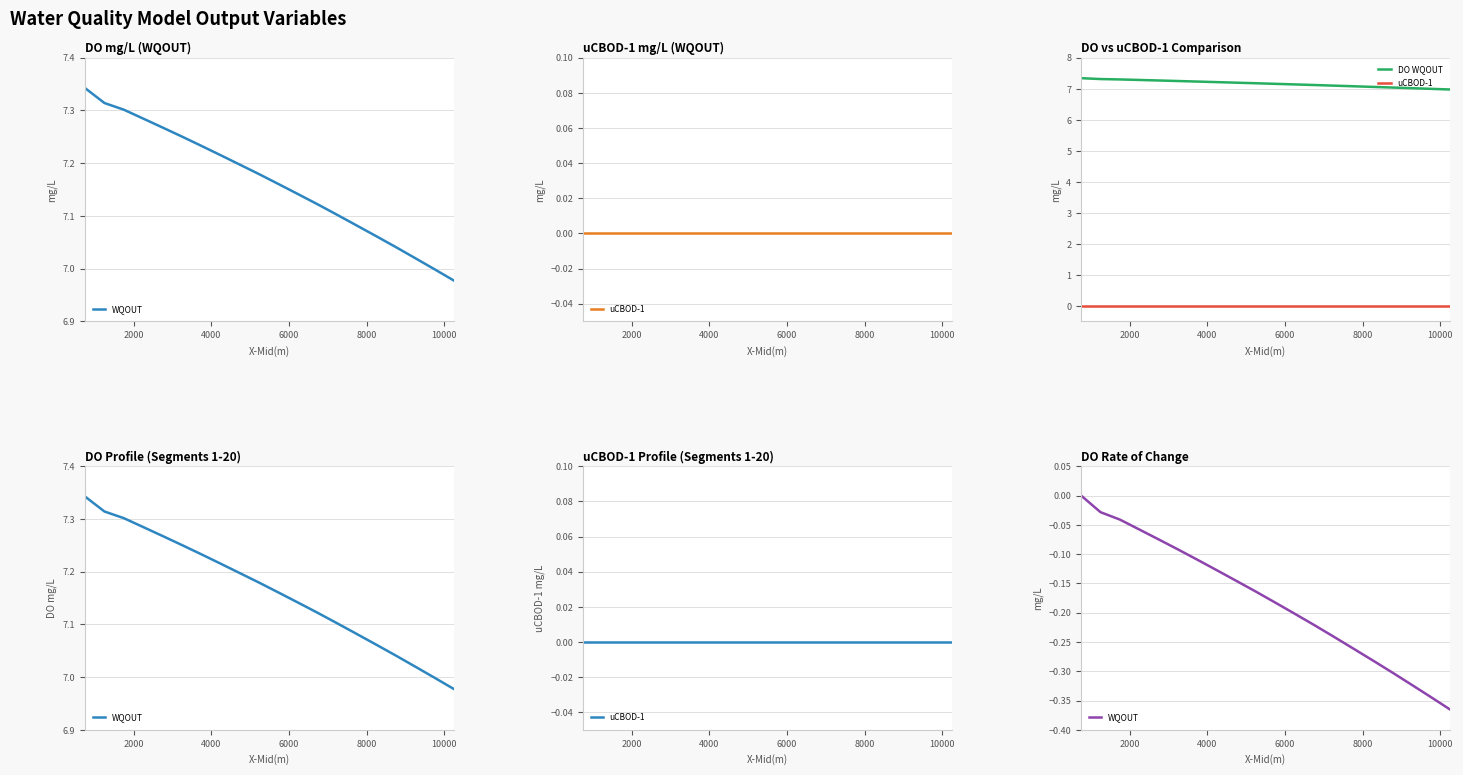

True or false: DO WQOUT and WQOUT intersect in this chart.

False